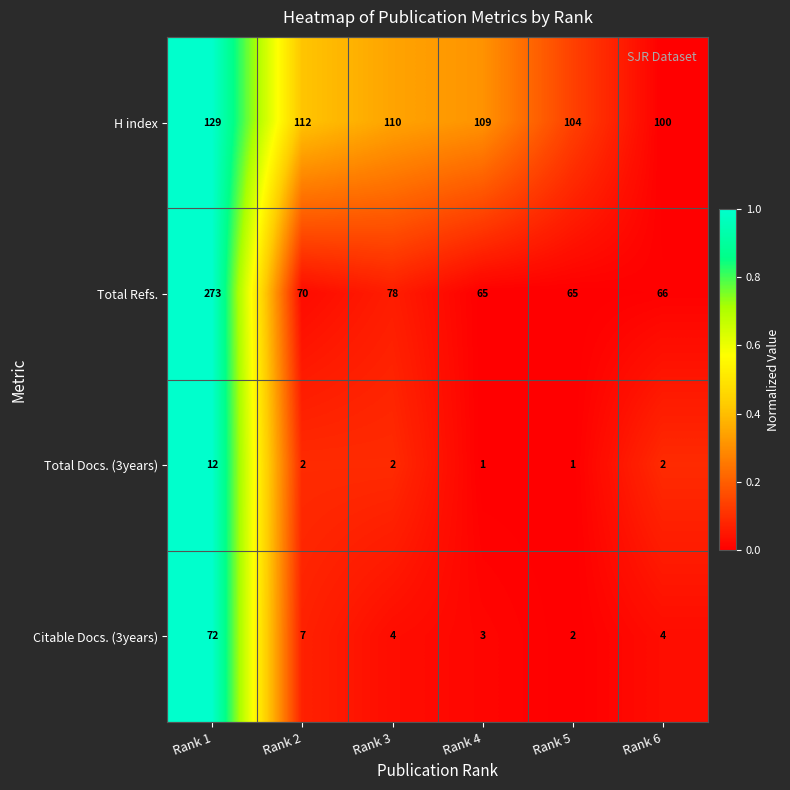

How many distinct data groups are displayed?

4